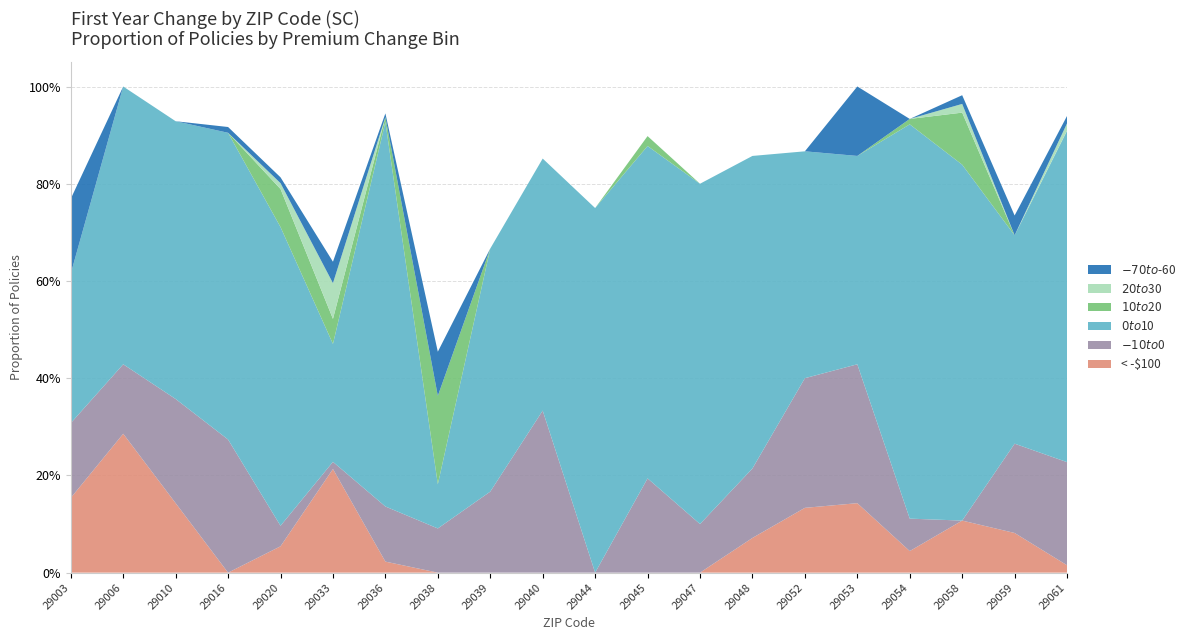

Reading left to right, transcribe all the data shown in this chart.

< -$100: 0.2	0.3	0.1	0.0	0.1	0.2	0.0	0.0	0.0	0.0	0.0	0.0	0.0	0.1	0.1	0.1	0.0	0.1	0.1	0.0
$-10 to $0: 0.2	0.1	0.2	0.3	0.0	0.0	0.1	0.1	0.2	0.3	0.0	0.2	0.1	0.1	0.3	0.3	0.1	0.0	0.2	0.2
$0 to $10: 0.3	0.6	0.6	0.6	0.6	0.2	0.8	0.1	0.5	0.5	0.8	0.7	0.7	0.6	0.5	0.4	0.8	0.7	0.4	0.7
$10 to $20: 0.0	0.0	0.0	0.0	0.1	0.1	0.0	0.2	0.0	0.0	0.0	0.0	0.0	0.0	0.0	0.0	0.0	0.1	0.0	0.0
$20 to $30: 0.0	0.0	0.0	0.0	0.0	0.1	0.0	0.0	0.0	0.0	0.0	0.0	0.0	0.0	0.0	0.0	0.0	0.0	0.0	0.0
$-70 to $-60: 0.2	0.0	0.0	0.0	0.0	0.0	0.0	0.1	0.0	0.0	0.0	0.0	0.0	0.0	0.0	0.1	0.0	0.0	0.0	0.0